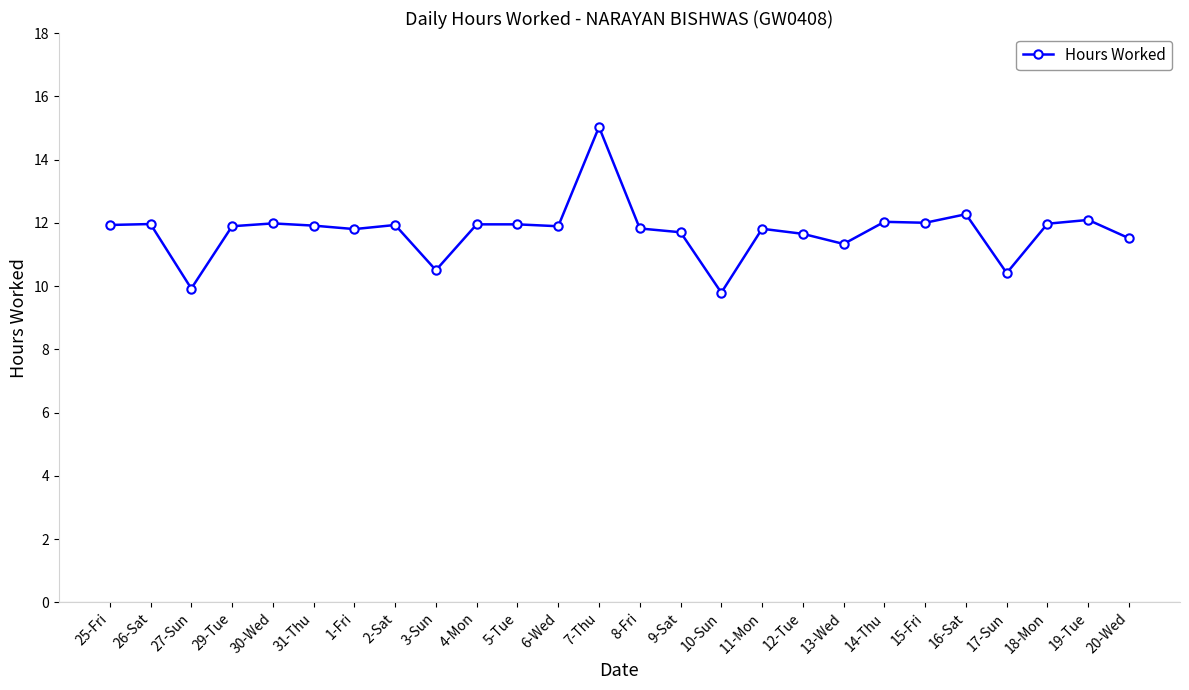

Count the number of categories in the chart.

26